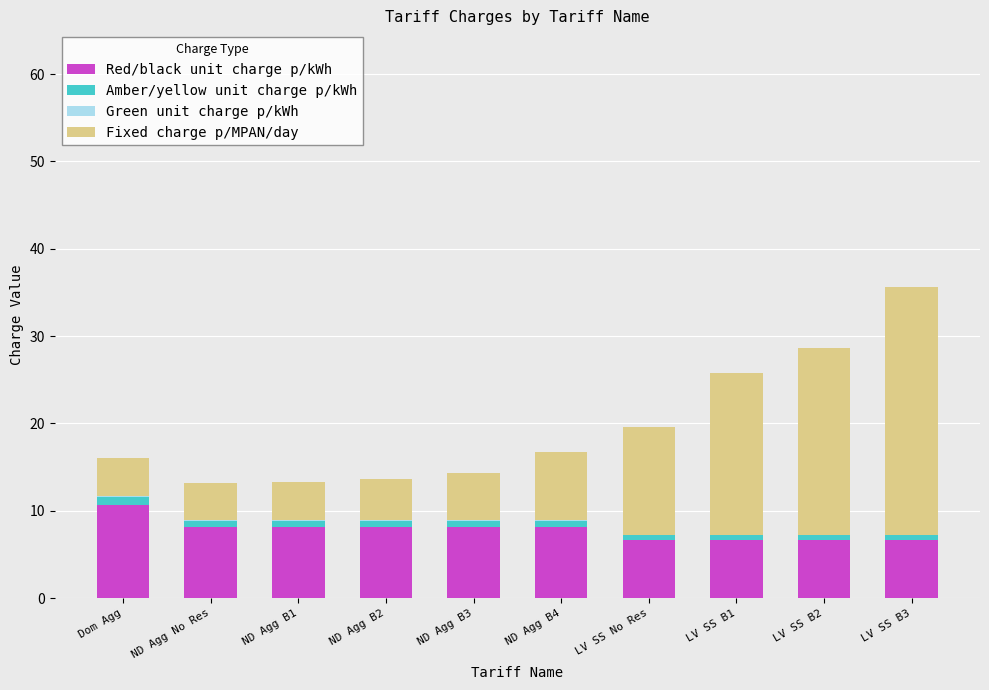

Which category has the highest value in the Red/black unit charge p/kWh series?

Dom Agg